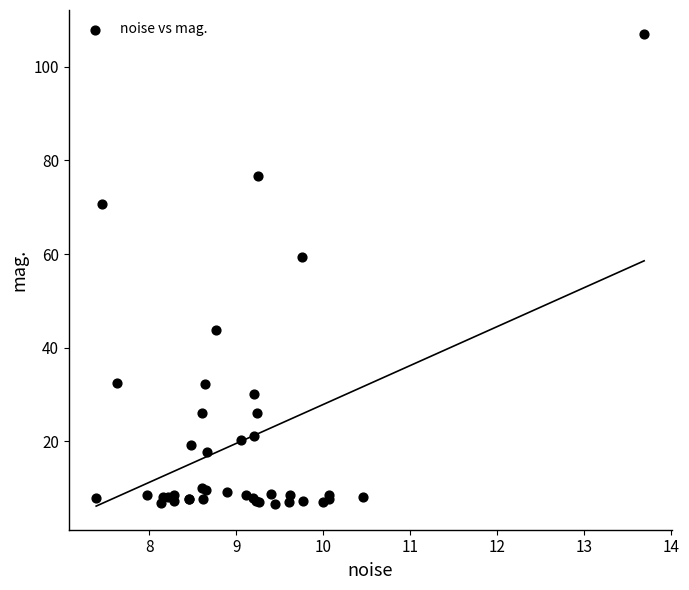

What Y value in the scatter plot is closest to 56?

59.3